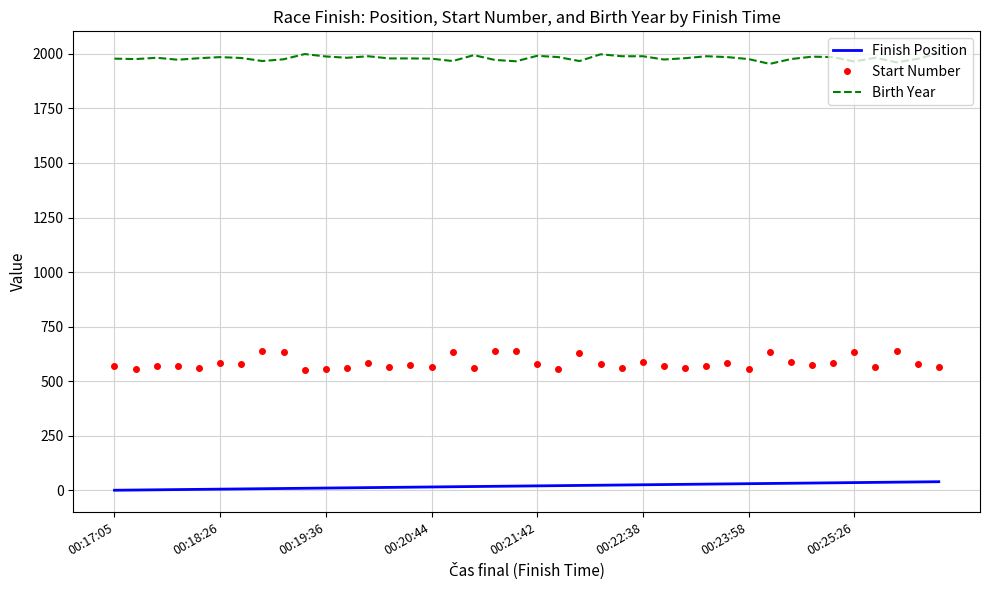

List the series in order of their overall mean, lowest first.

Finish Position, Start Number, Birth Year